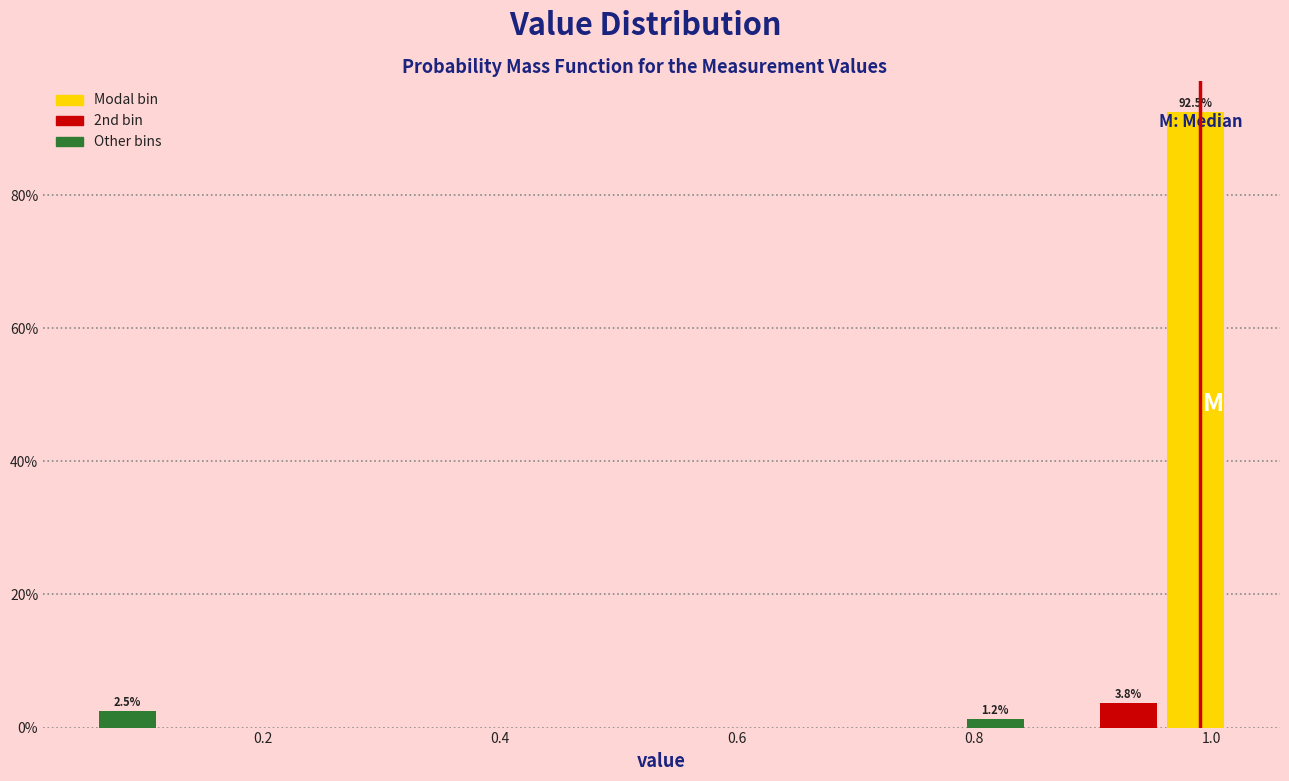

Around what value on the x-axis is the tallest bar? Give the approximate position of its centre, as read against the axis.

0.98